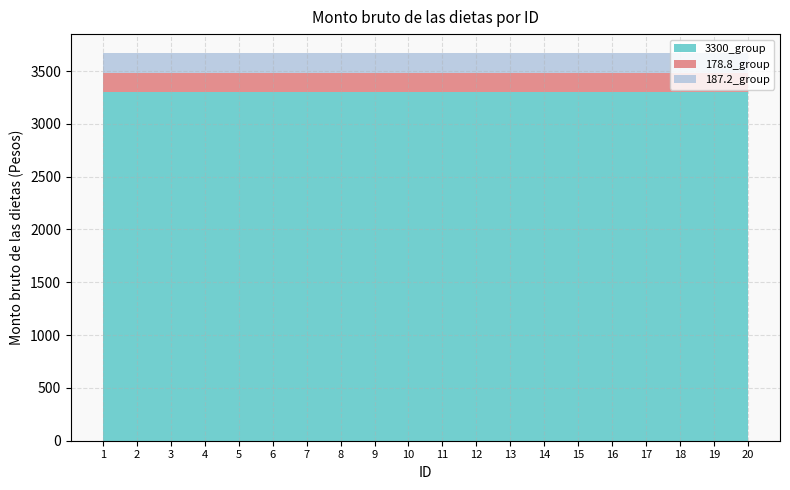

Reading right to left, what are all the values shown in this chart?

3300_group: 3300.0	3300.0	3300.0	3300.0	3300.0	3300.0	3300.0	3300.0	3300.0	3300.0	3300.0	3300.0	3300.0	3300.0	3300.0	3300.0	3300.0	3300.0	3300.0	3300.0
178.8_group: 178.8	178.8	178.8	178.8	178.8	178.8	178.8	178.8	178.8	178.8	178.8	178.8	178.8	178.8	178.8	178.8	178.8	178.8	178.8	178.8
187.2_group: 187.2	187.2	187.2	187.2	187.2	187.2	187.2	187.2	187.2	187.2	187.2	187.2	187.2	187.2	187.2	187.2	187.2	187.2	187.2	187.2